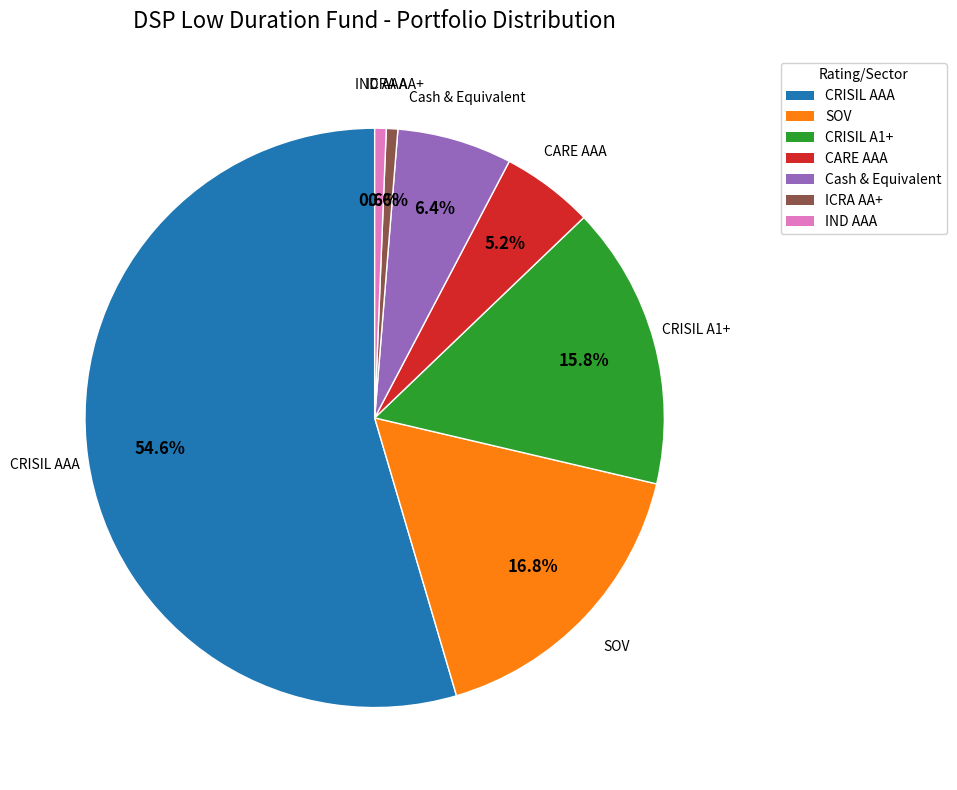

To the nearest percent, what portion does CRISIL AAA represent?

55%